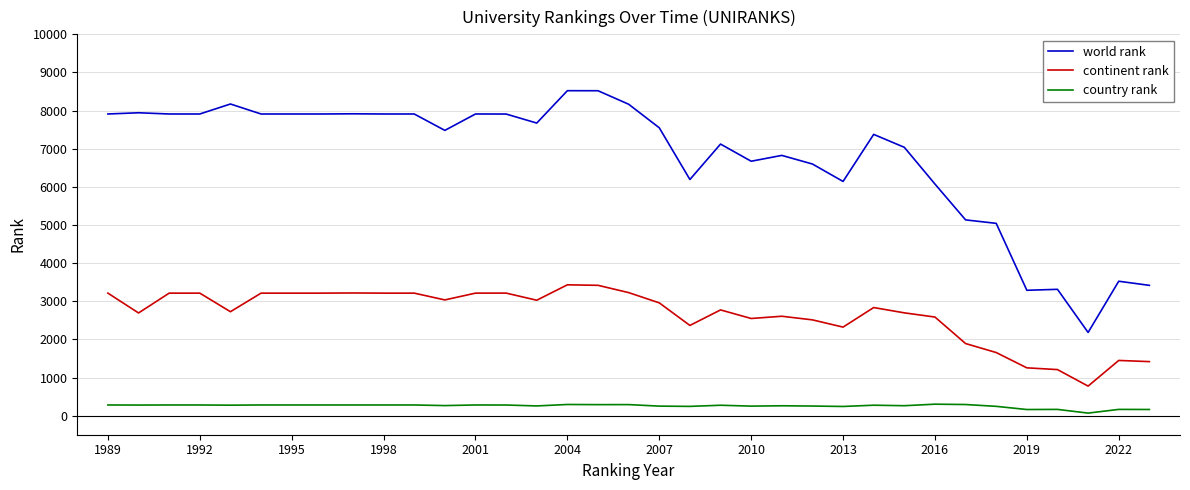

How many lines are shown in the chart?

3